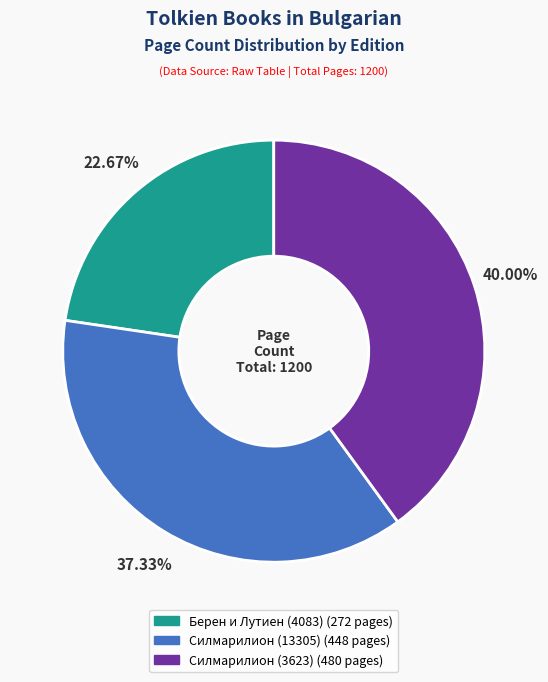

Which has a higher value, Силмарилион (13305) or Берен и Лутиен (4083)?

Силмарилион (13305)